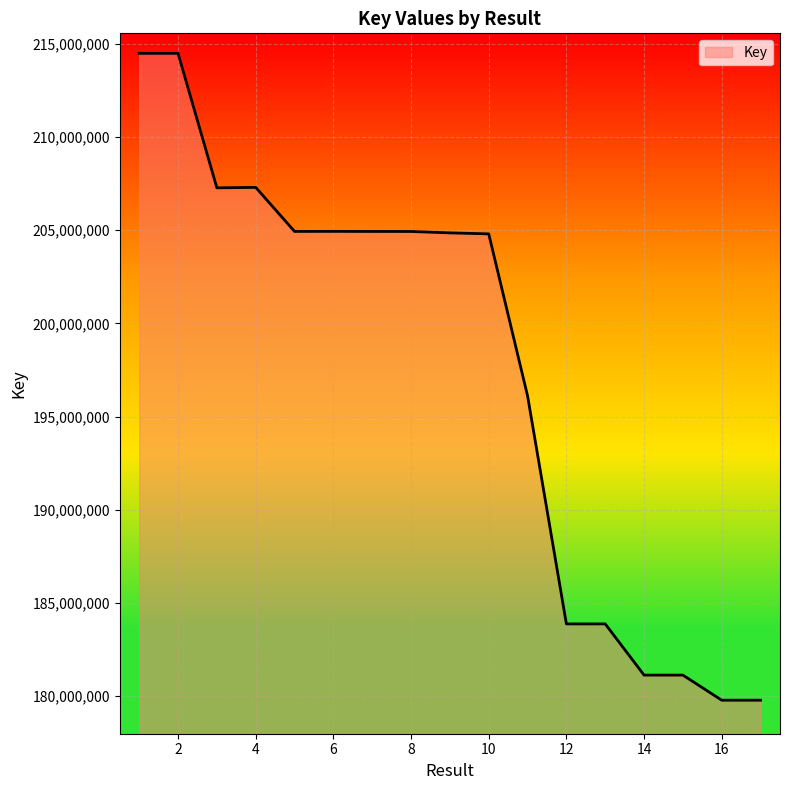

What is the minimum value shown in the chart?

179784191